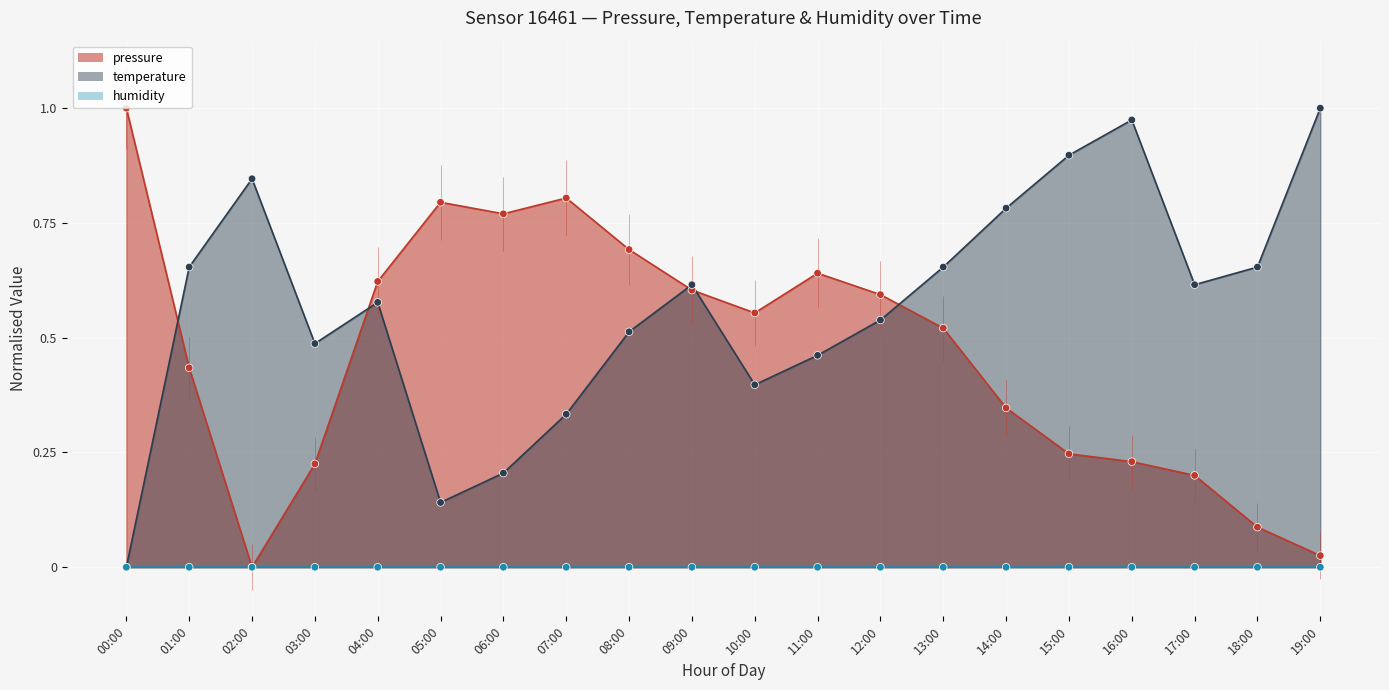

Is the value of temperature at 01:00 greater than the value of pressure at 18:00?

Yes